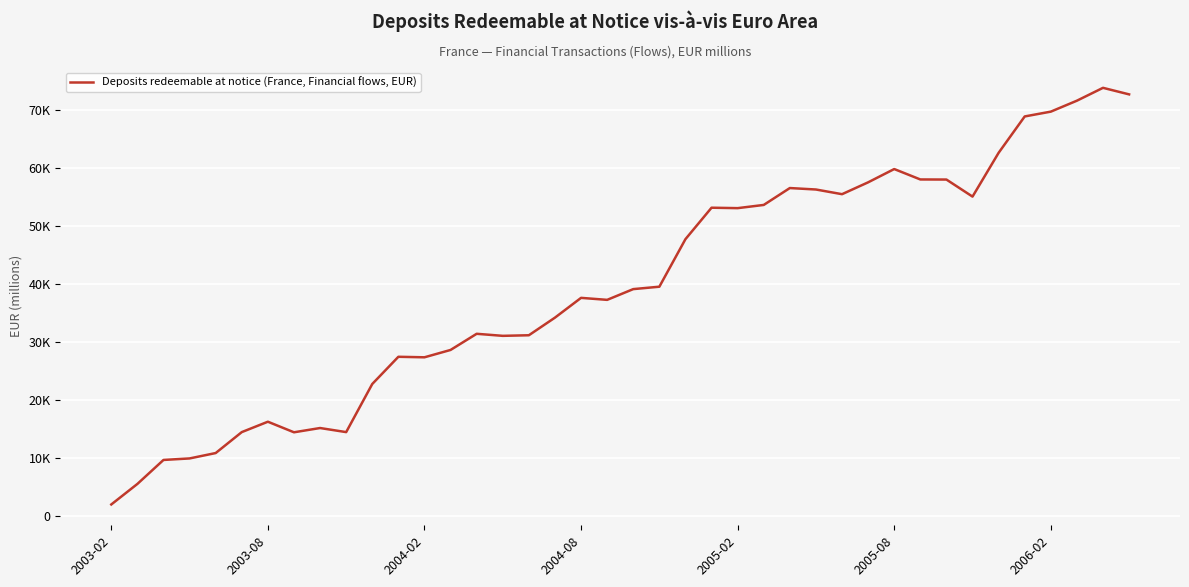

Is this an area chart (filled region under the line)?

No